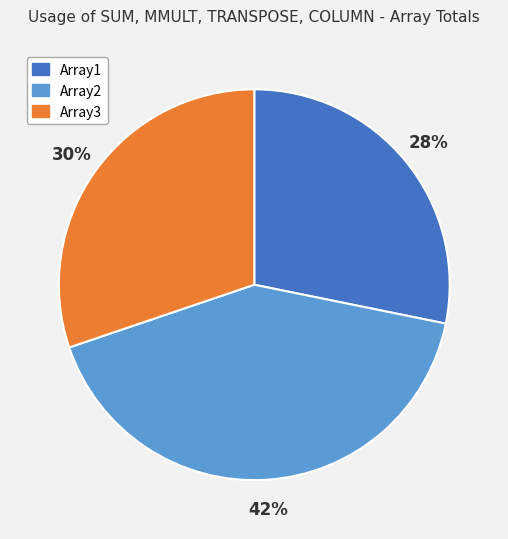

What percentage is the Array2 slice, to the nearest percent?

42%